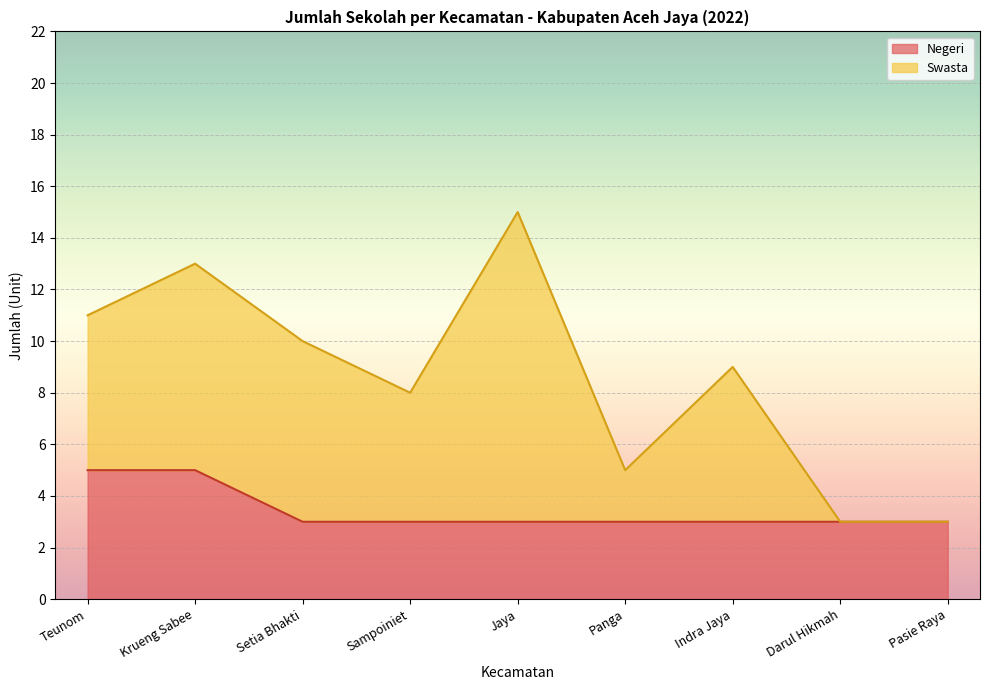

Reading left to right, what are all the values shown in this chart?

Teunom=5	Krueng Sabee=5	Setia Bhakti=3	Sampoiniet=3	Jaya=3	Panga=3	Indra Jaya=3	Darul Hikmah=3	Pasie Raya=3